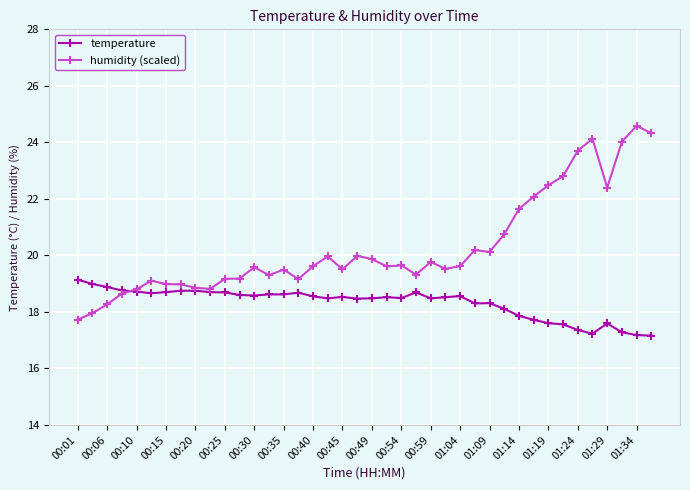

At how many categories does at least one series exceed 23?

5